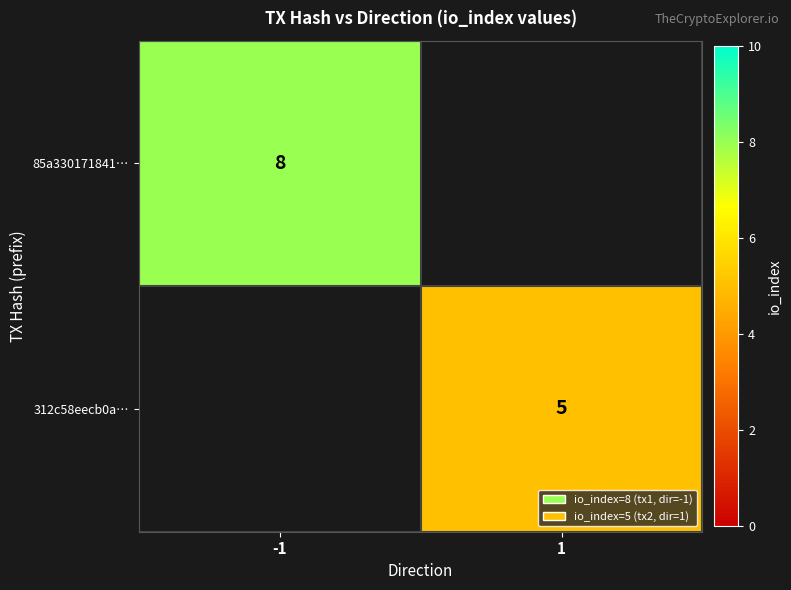

What is the maximum value shown in the chart?

8.0